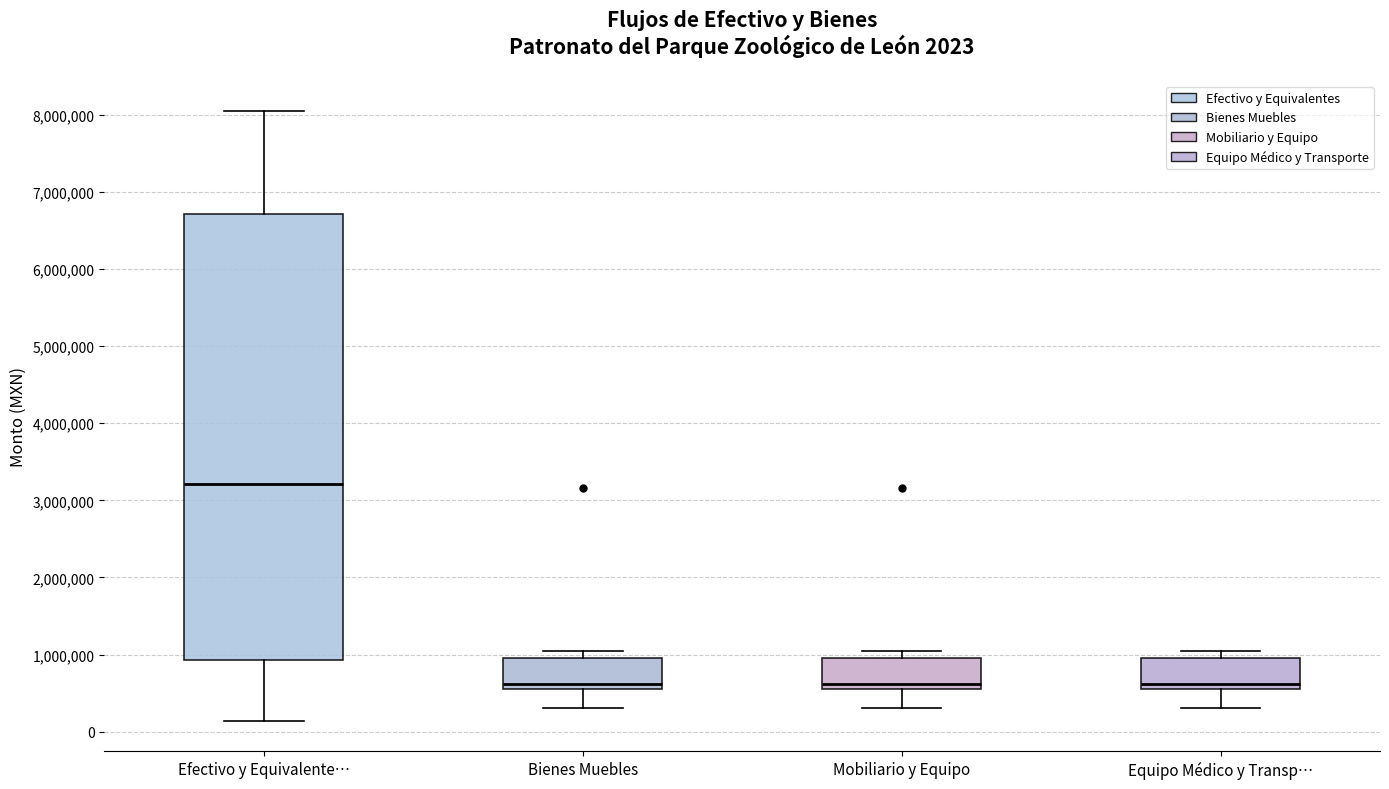

Which box is the tallest, from its lower edge to its upper edge?

Efectivo y Equivalente…